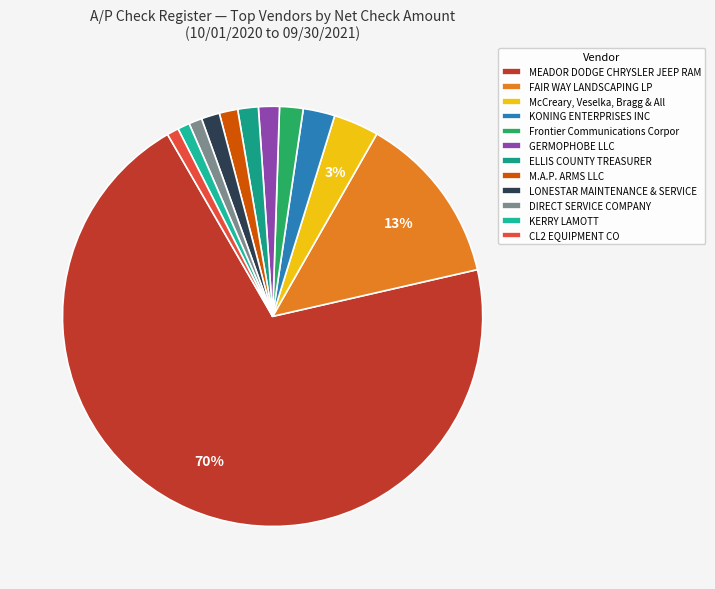

Which slice is the smallest?

CL2 EQUIPMENT CO